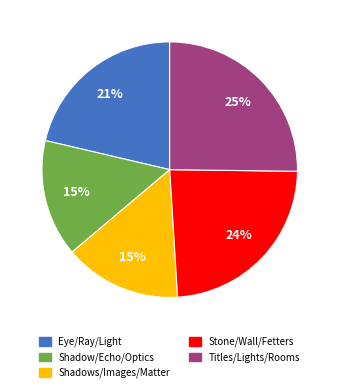

Which slice is the largest?

Titles/Lights/Rooms